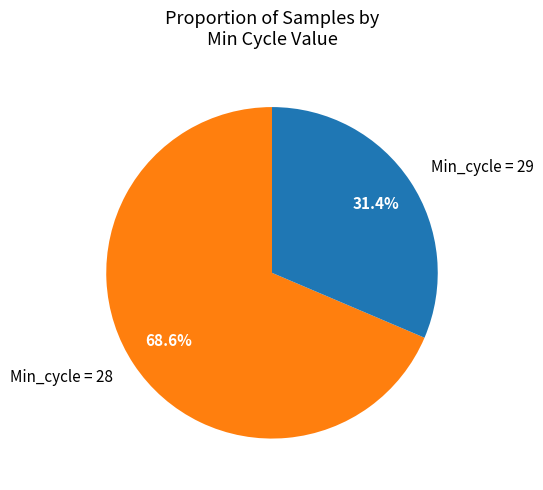

Does Min_cycle = 29 account for over 50% of the chart?

No